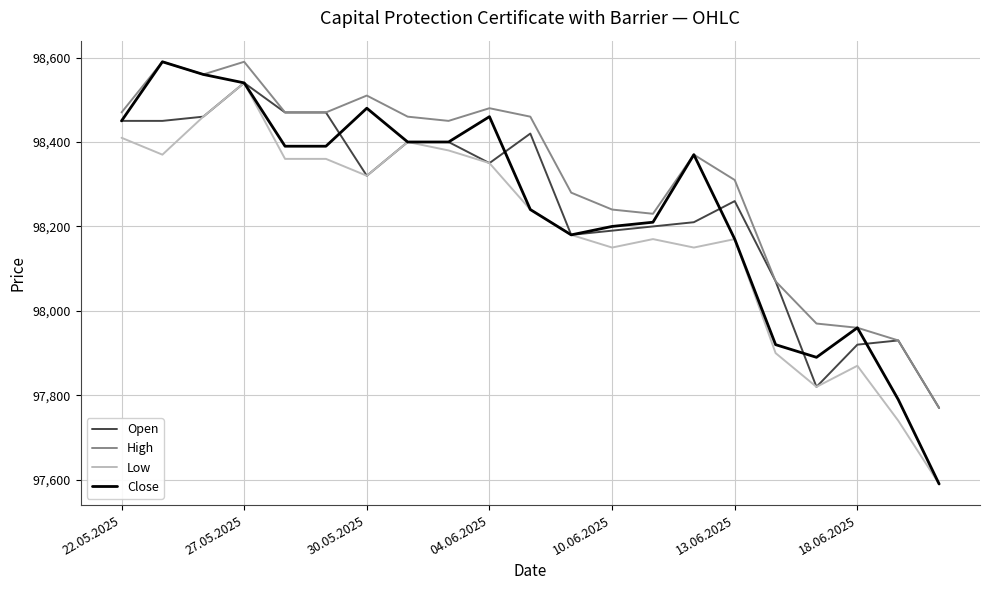

True or false: High and Low cross at least once.

False